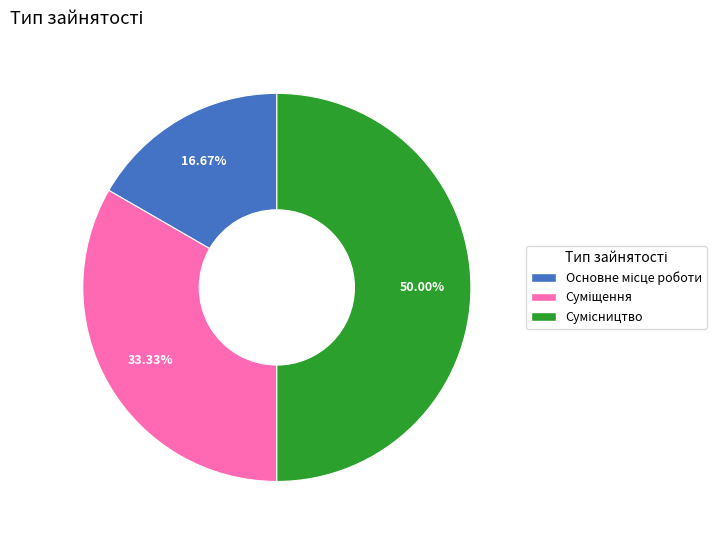

To the nearest percent, what portion does Суміщення represent?

33%